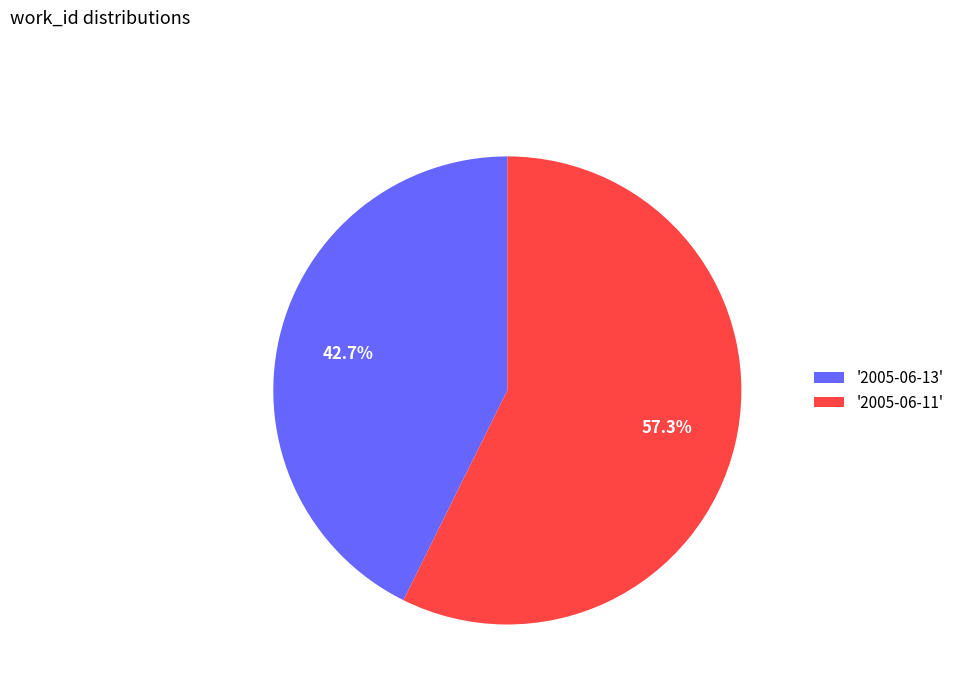

Which slice is the smallest?

'2005-06-13'